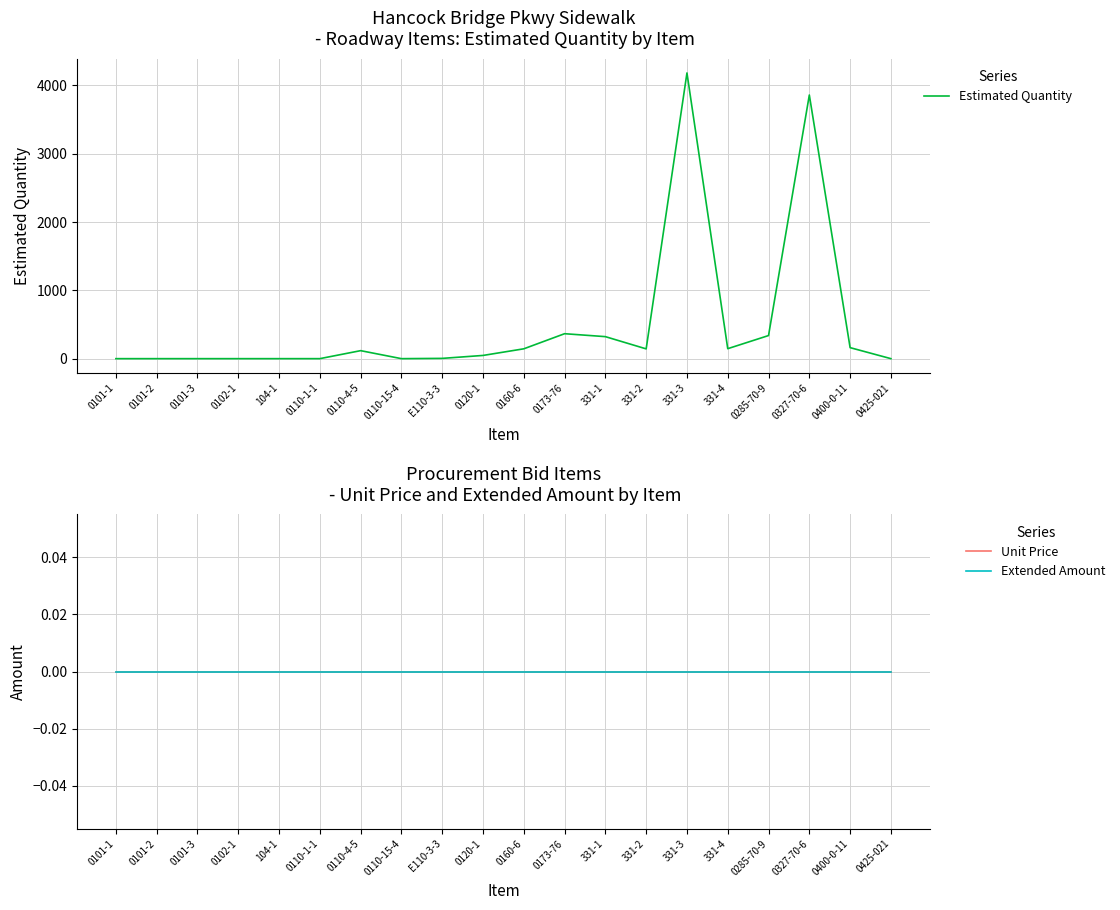

Which series has the widest spread of values?

Estimated Quantity